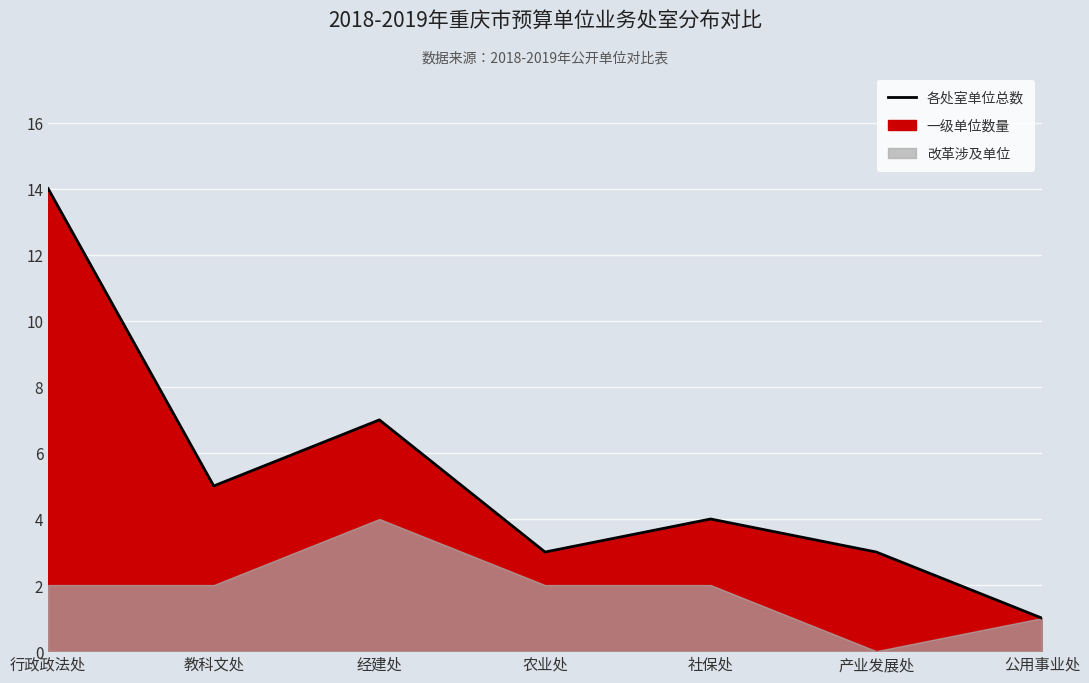

Is it true that the value at 社保处 is 4?

True